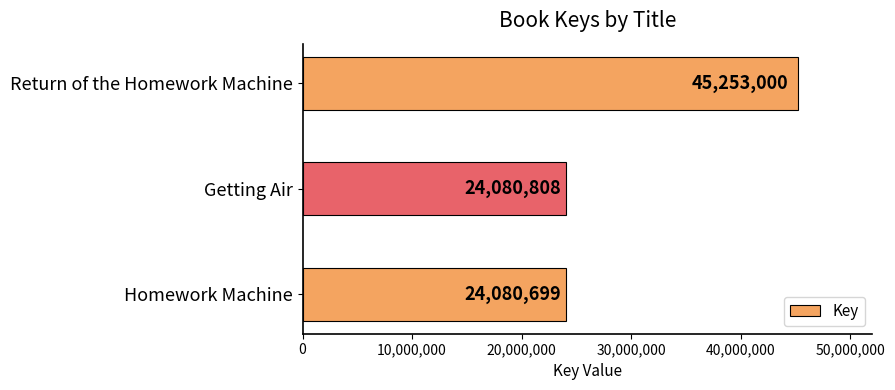

True or false: the data shows 31575065 at Getting Air.

False